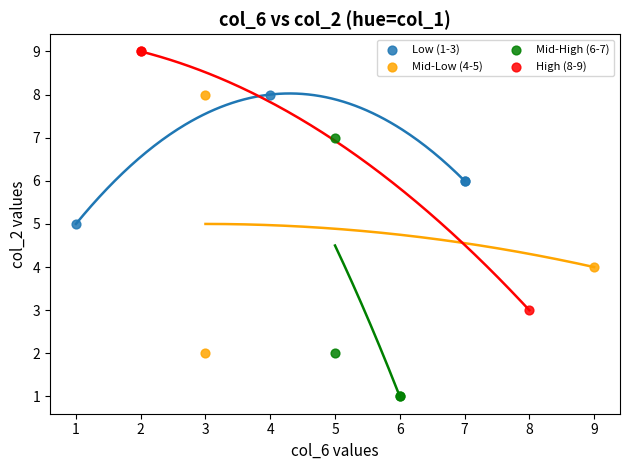

Which series reaches the maximum Y coordinate?

High (8-9)